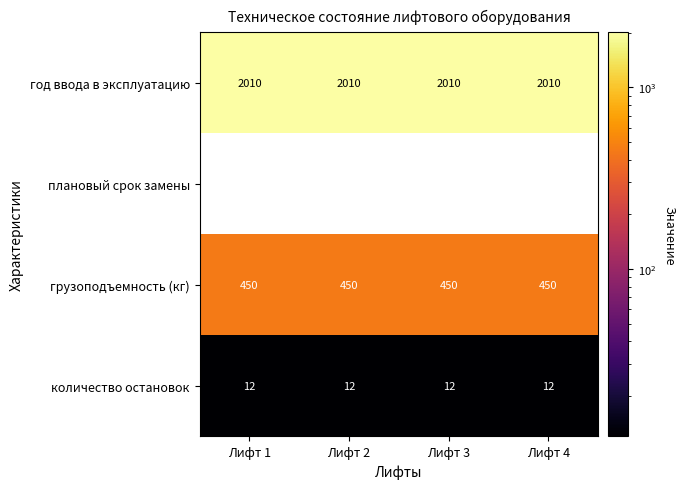

The value of плановый срок замены at Лифт 1 is 0. True or false?

True